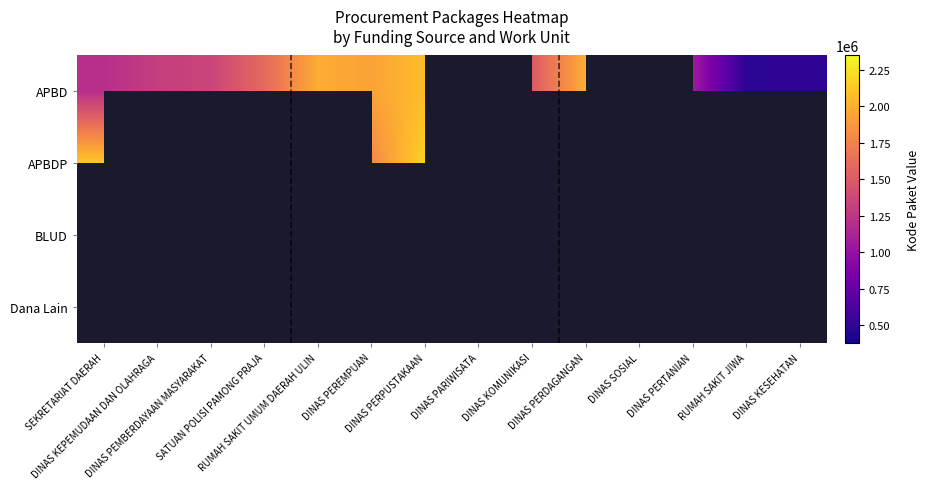

What is the difference between the highest and lowest values at RUMAH SAKIT JIWA?

102842.0